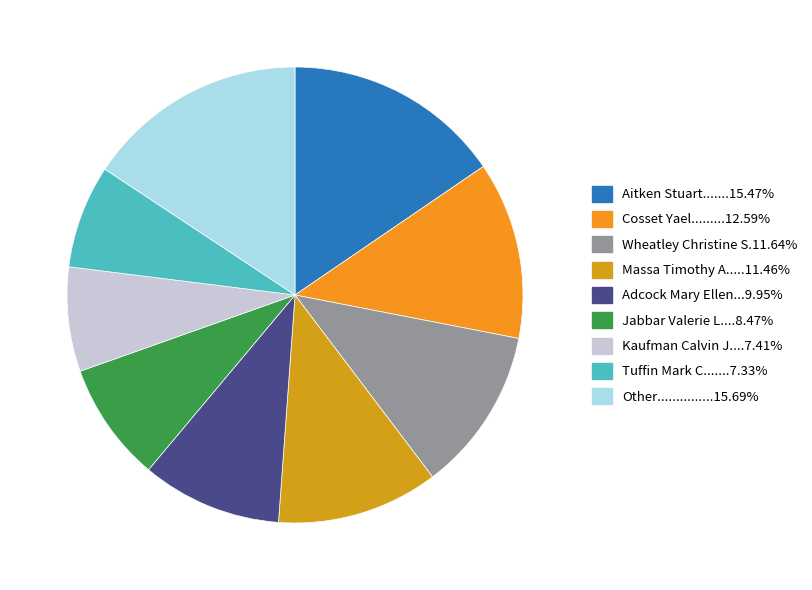

Count the number of slices in the pie.

9